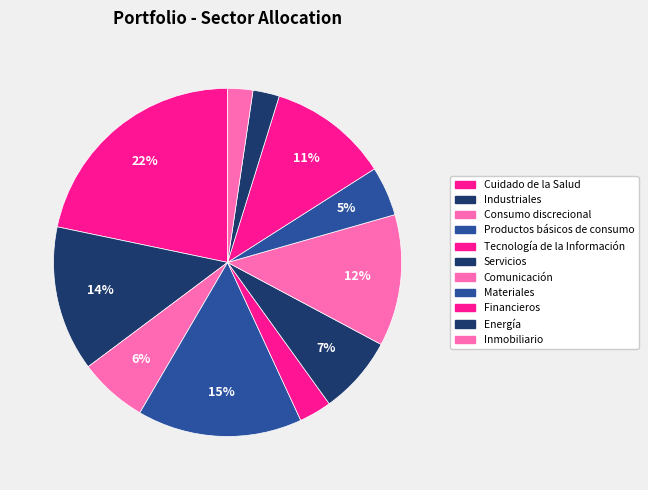

How many segments does this pie chart have?

11